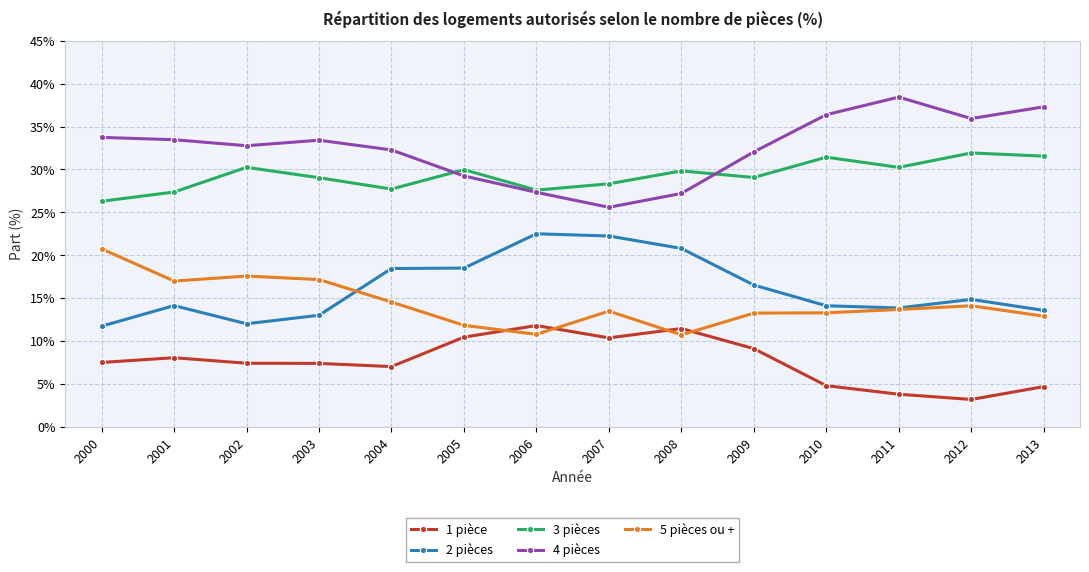

Where do 4 pièces and 3 pièces first cross each other?

2004 and 2005